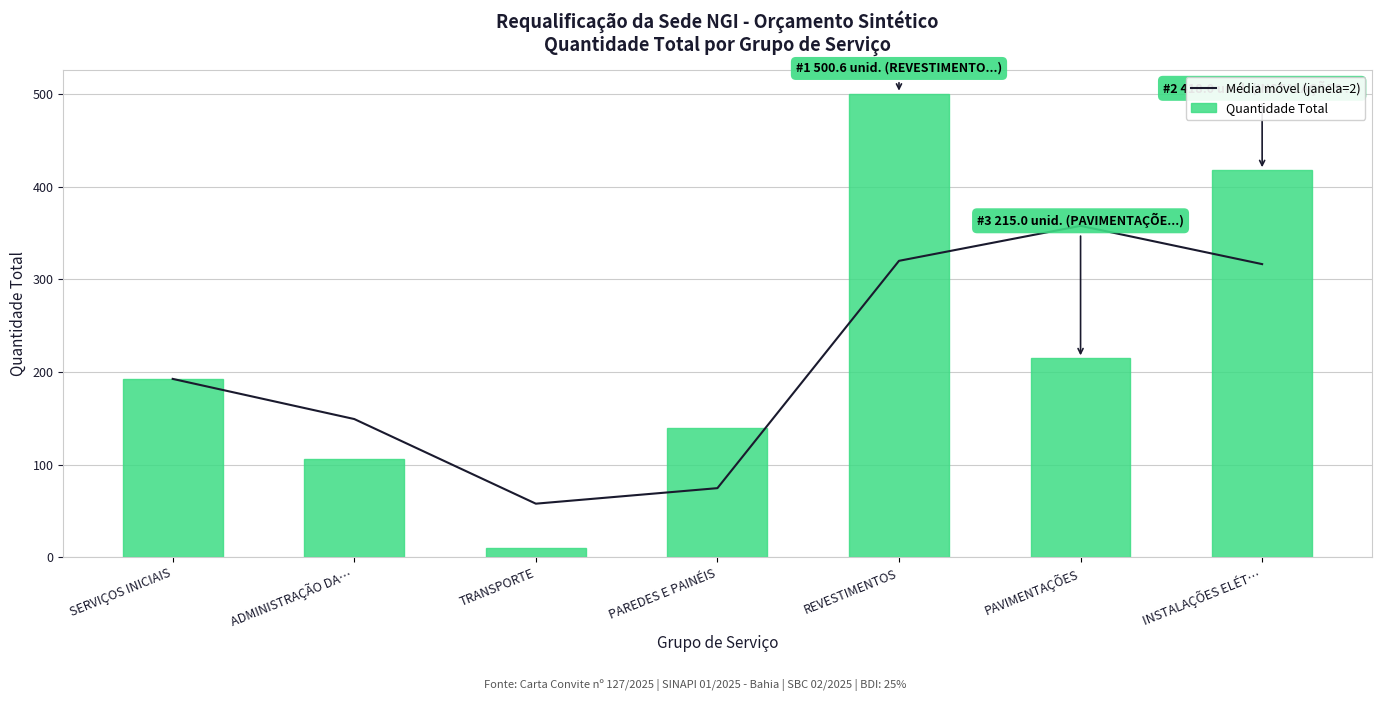

Which series has the largest range (max minus min)?

Quantidade Total